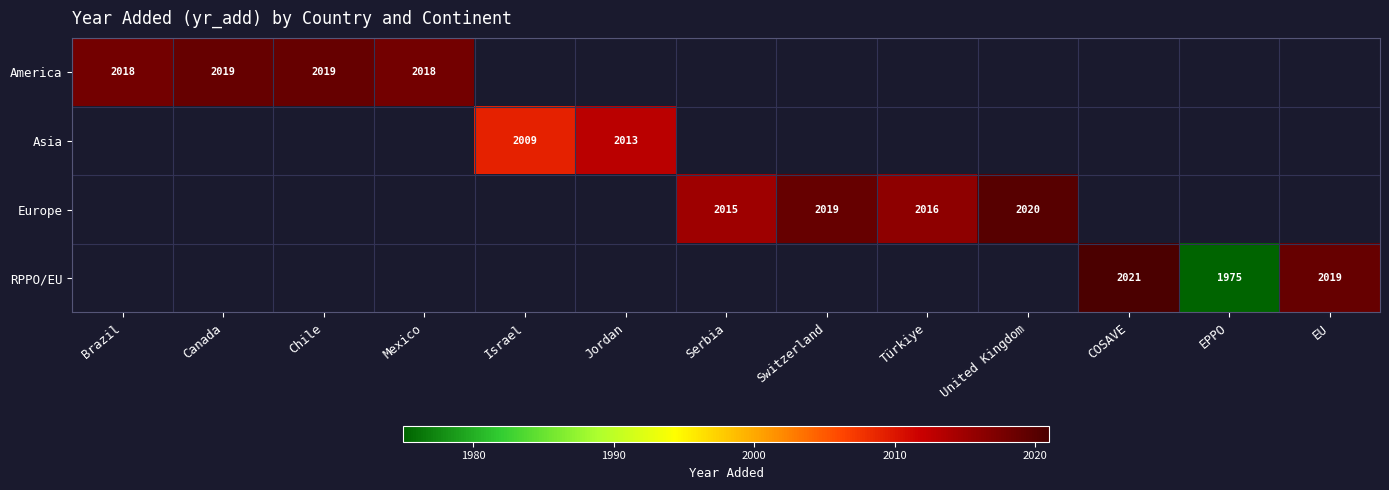

What is the minimum value shown in the chart?

1975.0